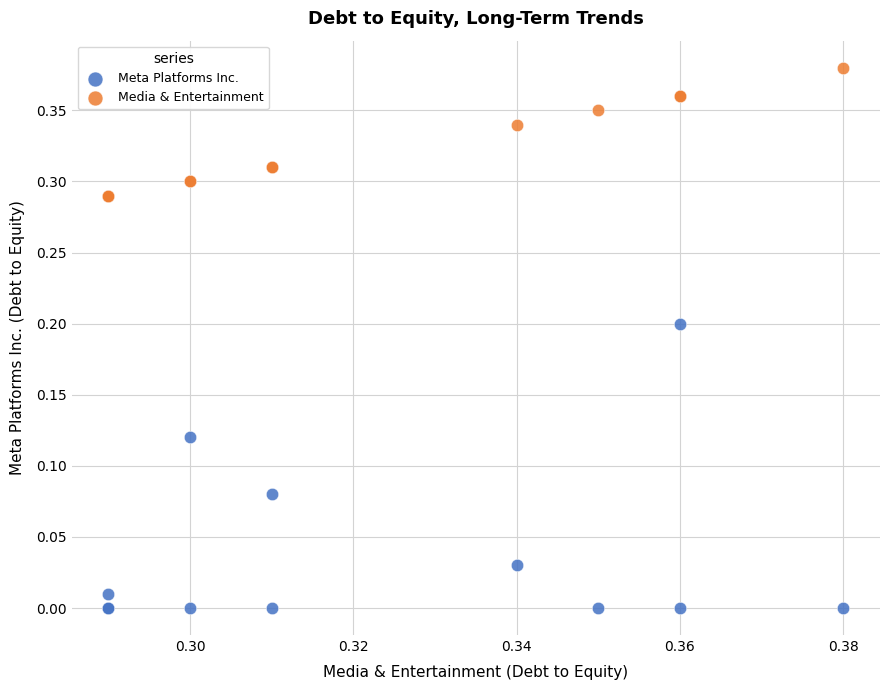

What are all the series names shown in the legend?

Meta Platforms Inc., Media & Entertainment